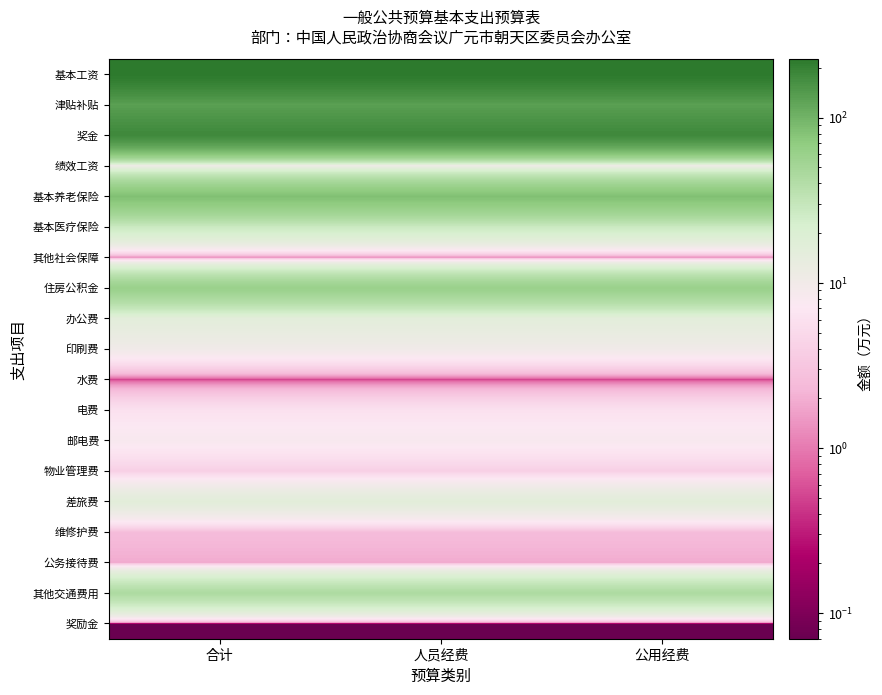

Rank the series by their maximum value, from highest to lowest.

基本工资, 奖金, 津贴补贴, 基本养老保险, 住房公积金, 其他交通费用, 基本医疗保险, 差旅费, 办公费, 绩效工资, 印刷费, 邮电费, 电费, 物业管理费, 维修护费, 公务接待费, 其他社会保障, 水费, 奖励金